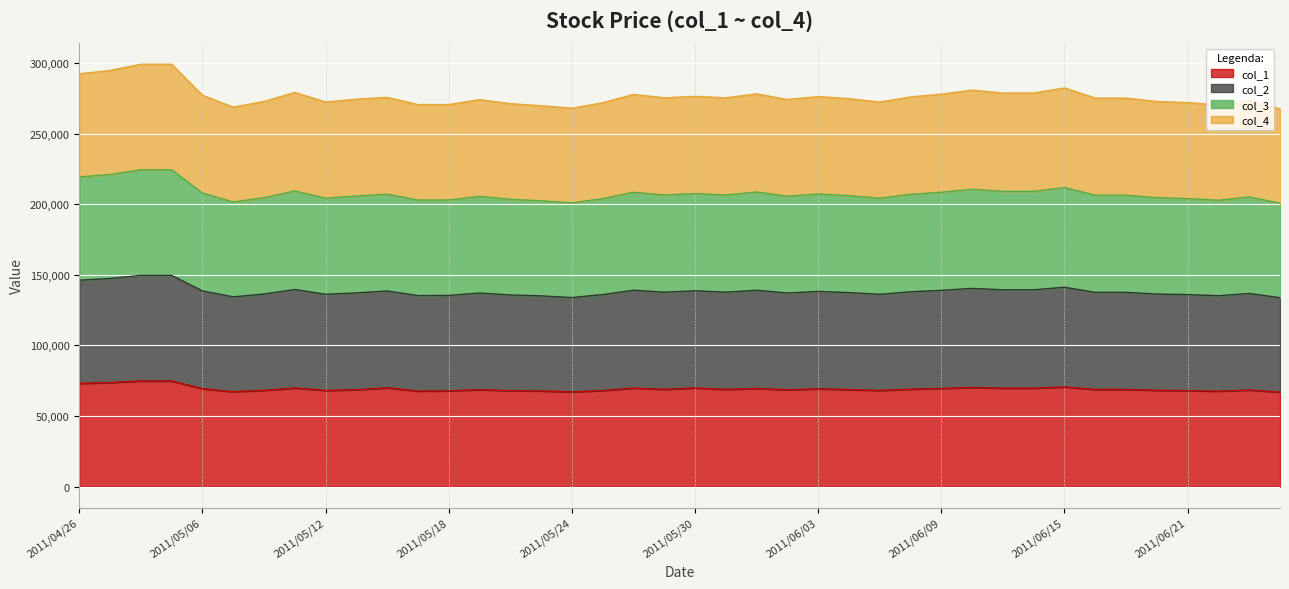

True or false: col_1 and col_2 intersect in this chart.

False